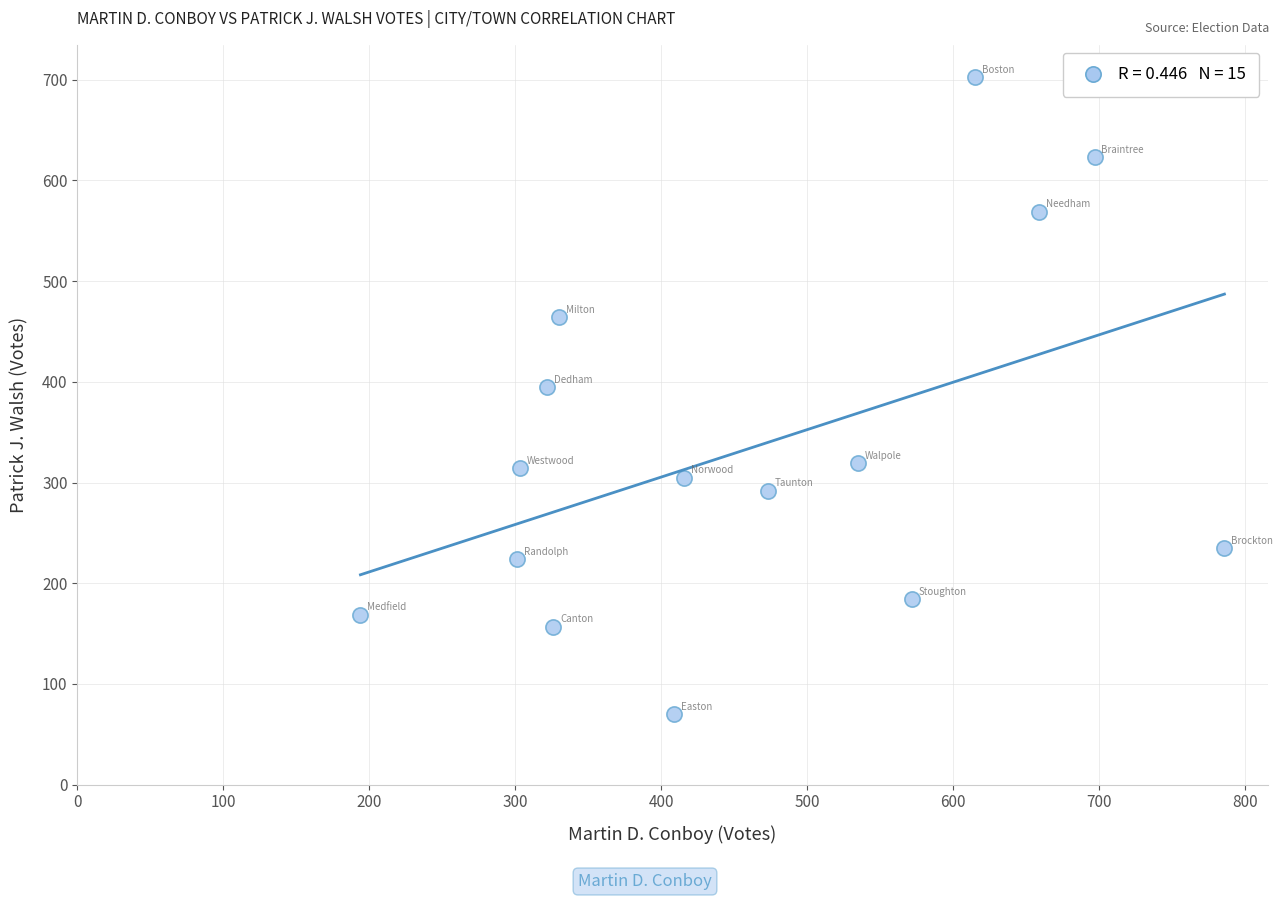

What is the range of X values (max minus min)?

592